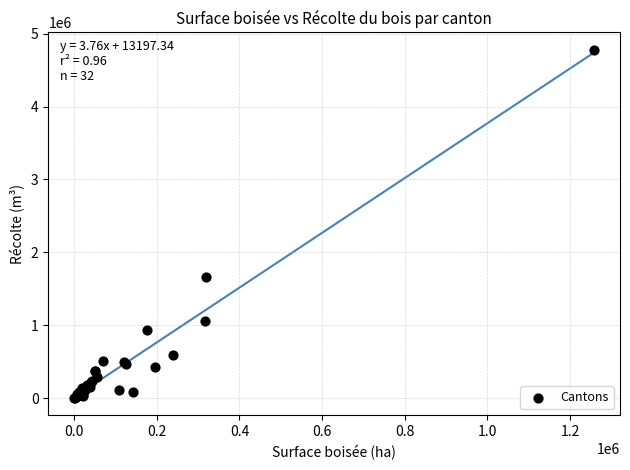

What Y value in the scatter plot is closest to 2390611?

1666735